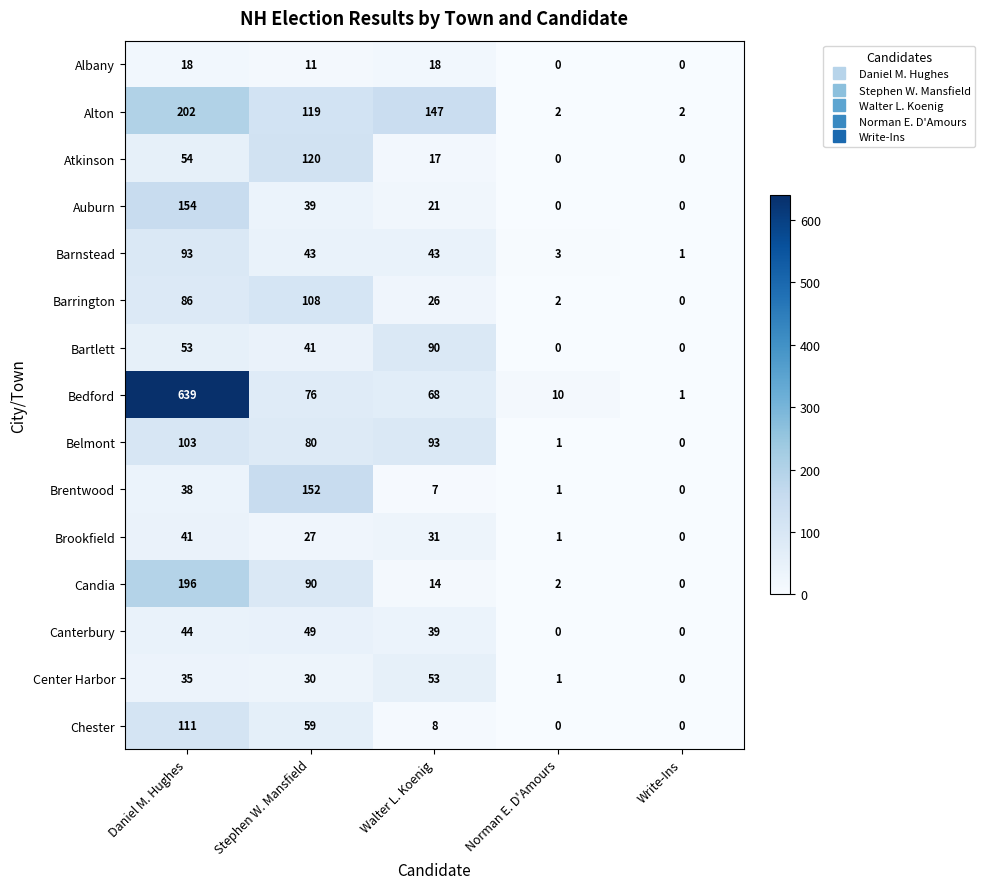

At which label is Alton closest to 102?

Stephen W. Mansfield